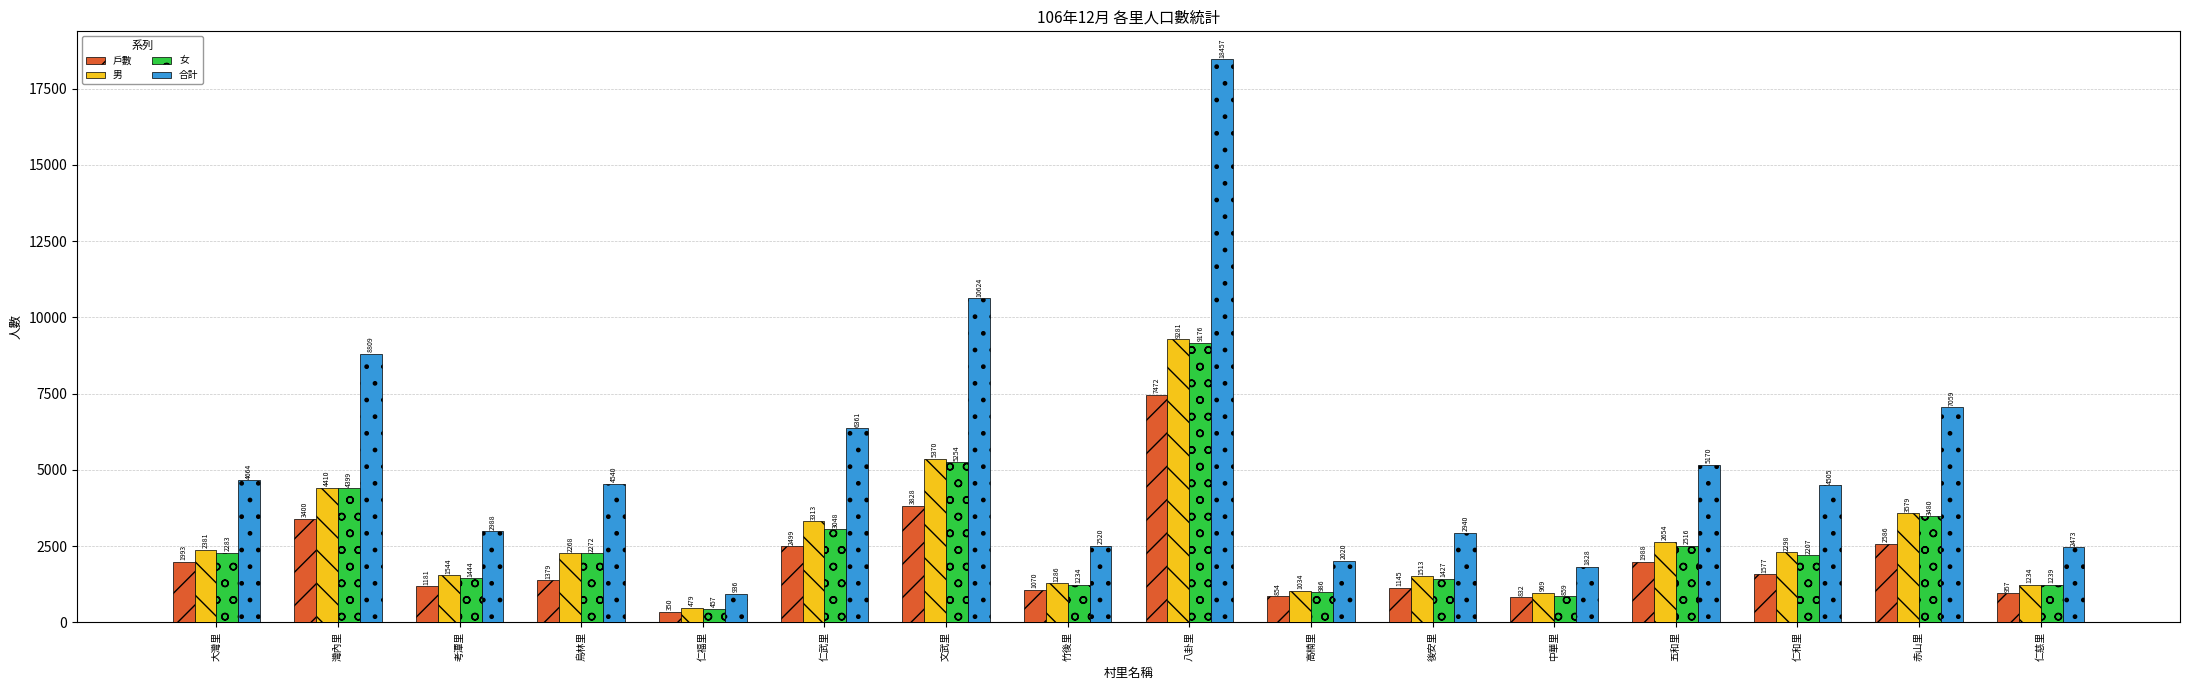

At which label is 女 closest to 4816?

灣內里